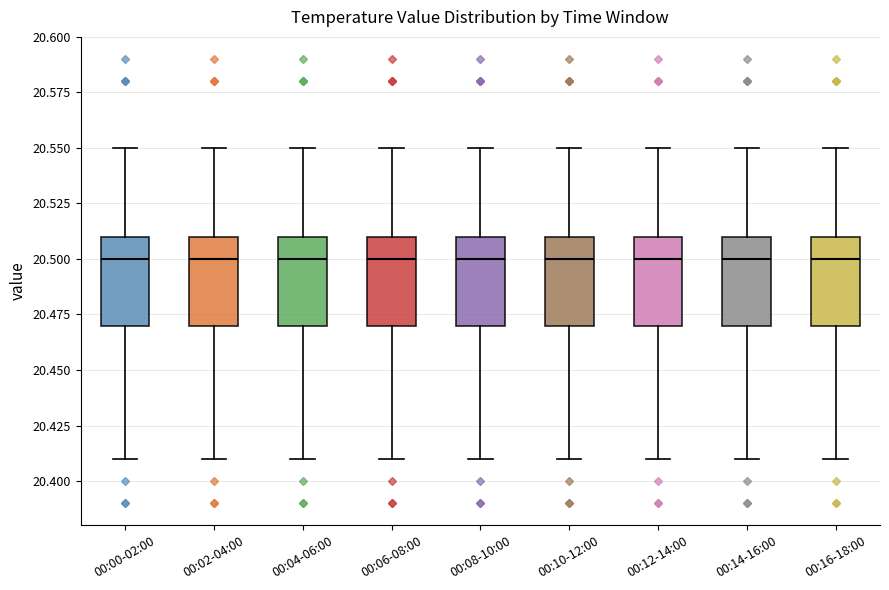

Reading left to right, read every box against the y-axis: the position of its median line, the range the box covers, and the ends of its whiskers. The values are not printed on the chart, so give them approximately, as read against the axis.

00:00-02:00: median 20.50, box 20.47 to 20.51, whiskers 20.41 to 20.55
00:02-04:00: median 20.50, box 20.47 to 20.51, whiskers 20.41 to 20.55
00:04-06:00: median 20.50, box 20.47 to 20.51, whiskers 20.41 to 20.55
00:06-08:00: median 20.50, box 20.47 to 20.51, whiskers 20.41 to 20.55
00:08-10:00: median 20.50, box 20.47 to 20.51, whiskers 20.41 to 20.55
00:10-12:00: median 20.50, box 20.47 to 20.51, whiskers 20.41 to 20.55
00:12-14:00: median 20.50, box 20.47 to 20.51, whiskers 20.41 to 20.55
00:14-16:00: median 20.50, box 20.47 to 20.51, whiskers 20.41 to 20.55
00:16-18:00: median 20.50, box 20.47 to 20.51, whiskers 20.41 to 20.55